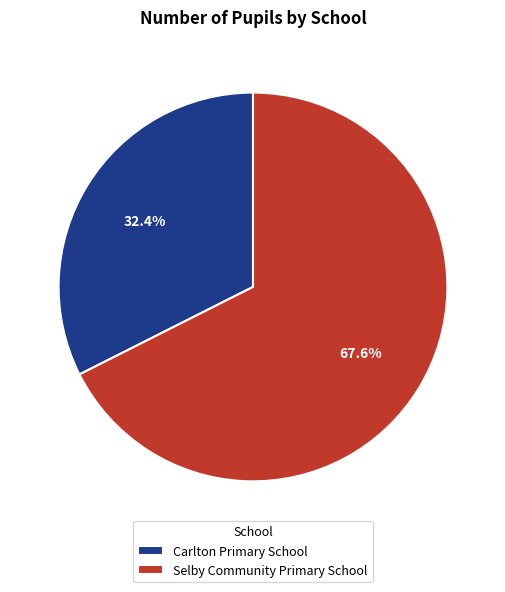

Which has a higher value, Selby Community Primary School or Carlton Primary School?

Selby Community Primary School